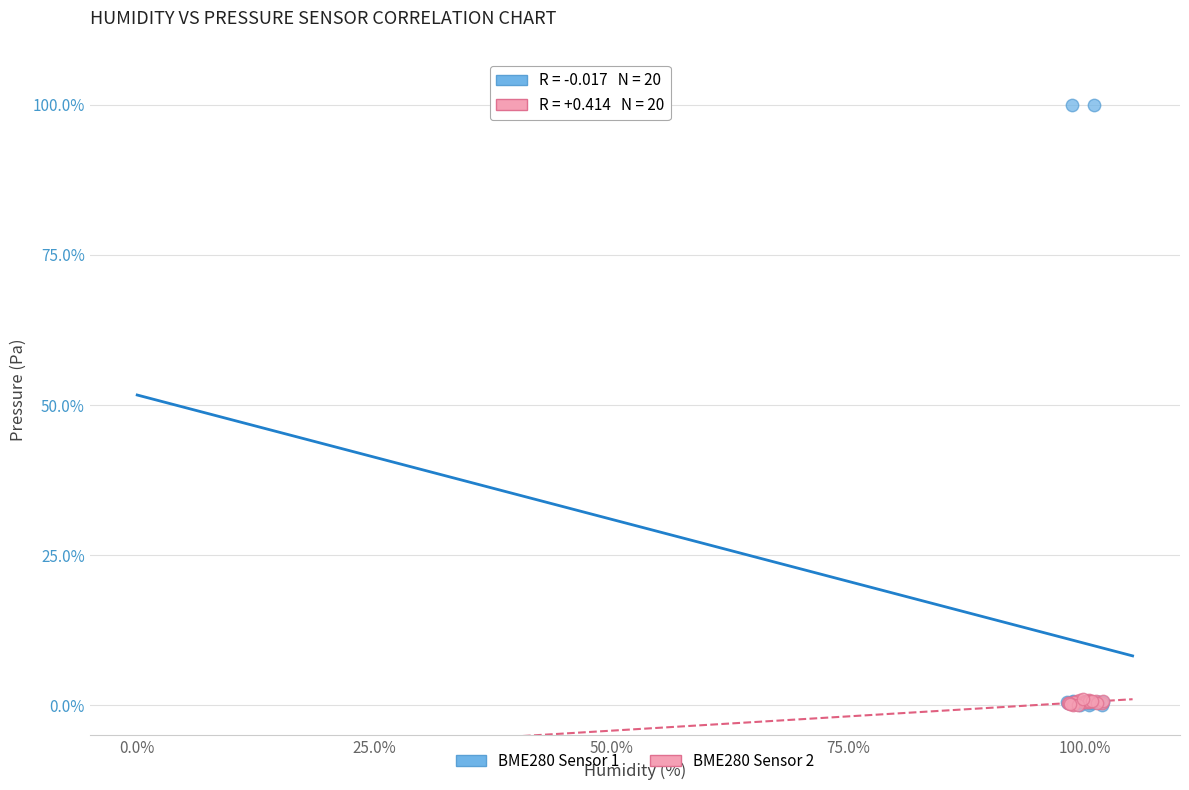

Which series has the largest Y range (max minus min)?

BME280 Sensor 1